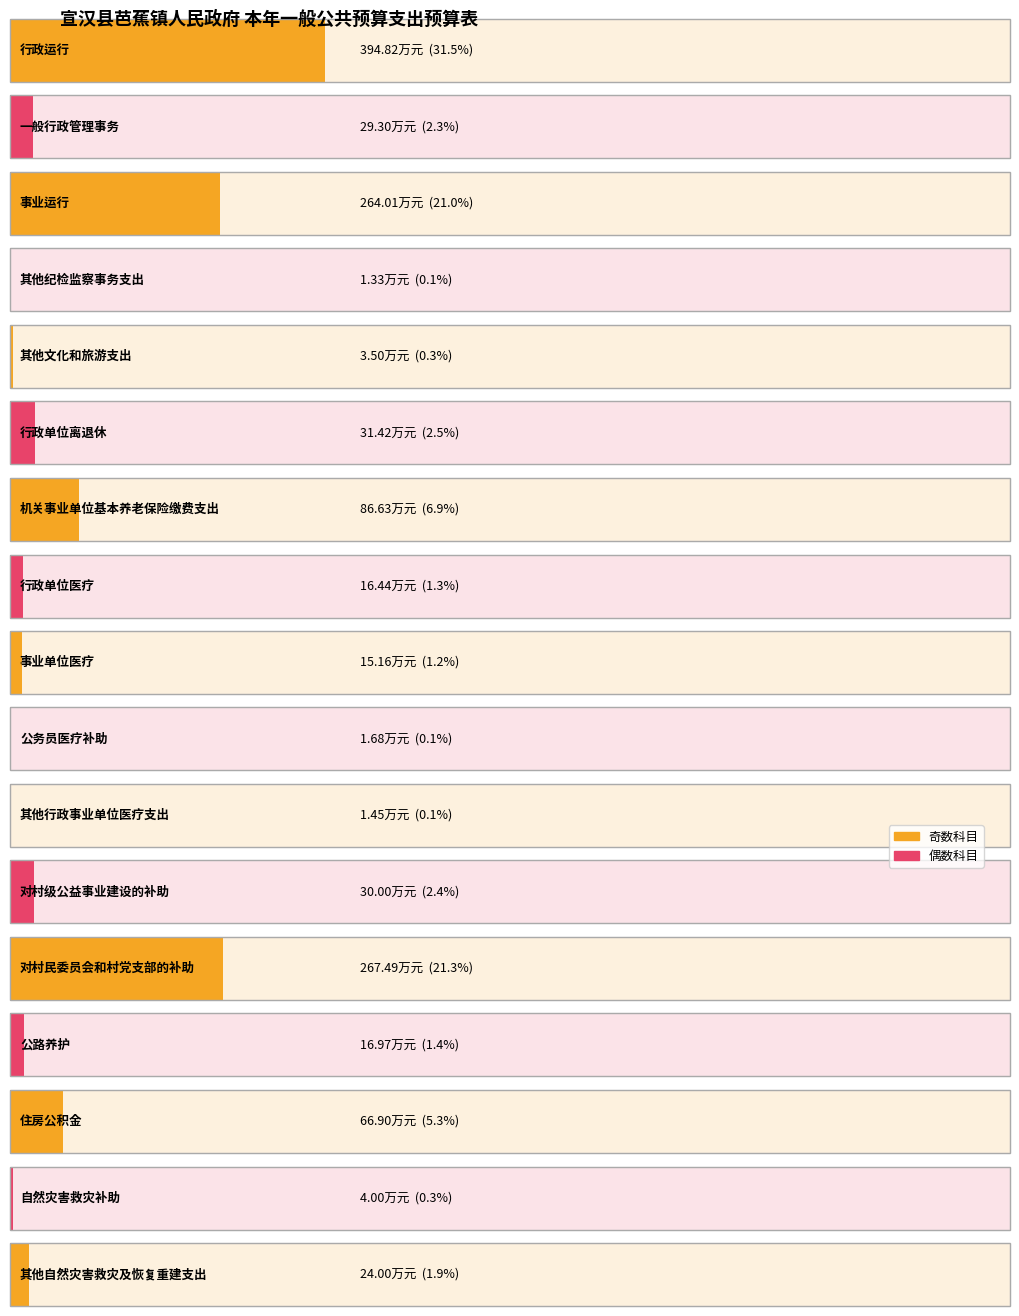

Rank the categories by value from lowest to highest.

其他纪检监察事务支出, 其他行政事业单位医疗支出, 公务员医疗补助, 其他文化和旅游支出, 自然灾害救灾补助, 事业单位医疗, 行政单位医疗, 公路养护, 其他自然灾害救灾及恢复重建支出, 一般行政管理事务, 对村级公益事业建设的补助, 行政单位离退休, 住房公积金, 机关事业单位基本养老保险缴费支出, 事业运行, 对村民委员会和村党支部的补助, 行政运行